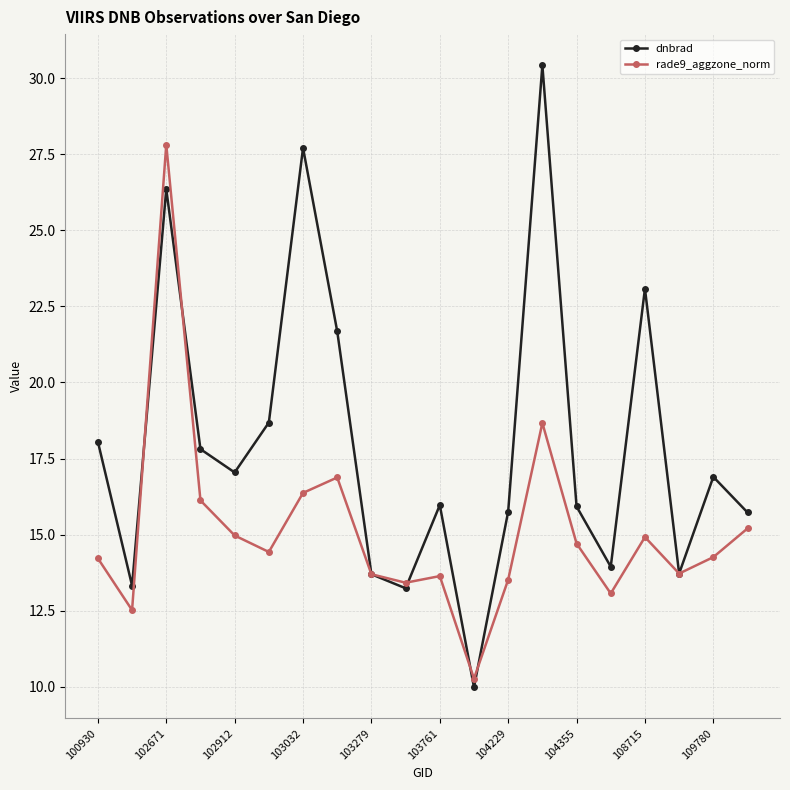

What are all the series names shown in the legend?

dnbrad, rade9_aggzone_norm